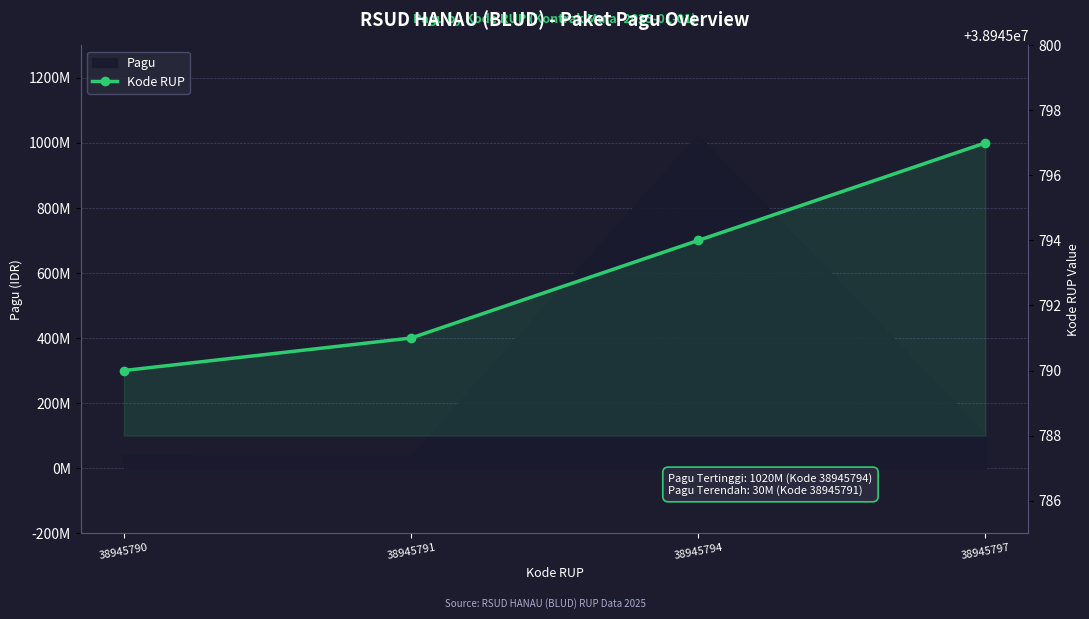

What is the value of the Pagu point at the 2nd from the left?

30000000